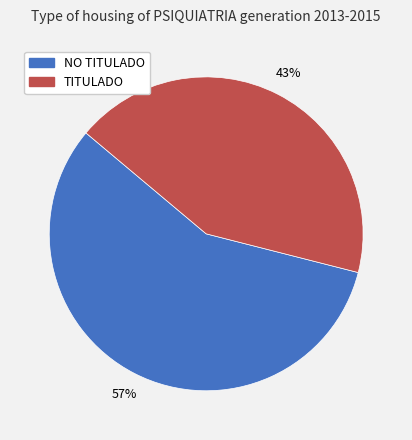

Between TITULADO and NO TITULADO, which is larger?

NO TITULADO